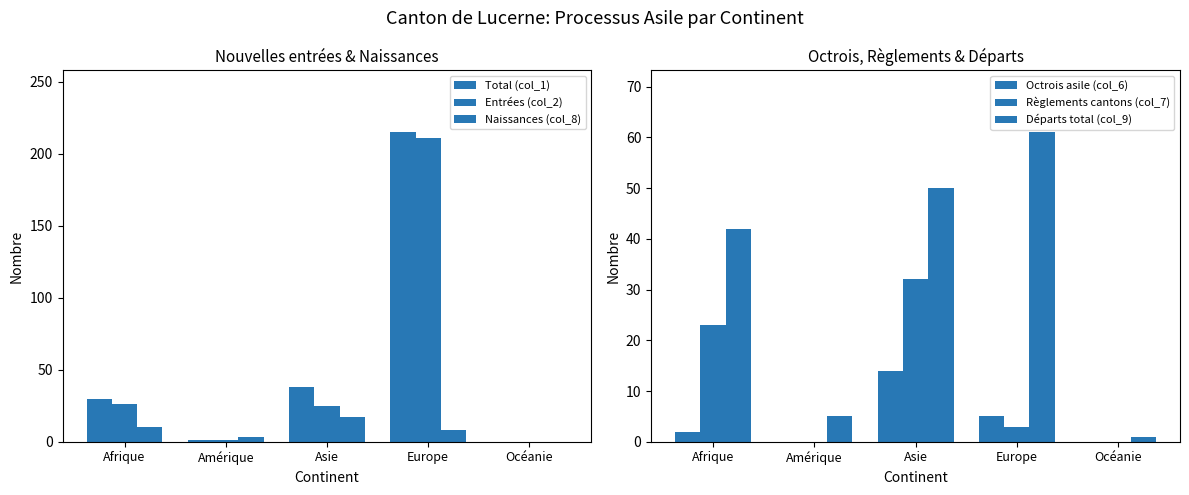

At which label is Total (col_1) closest to 107?

Asie